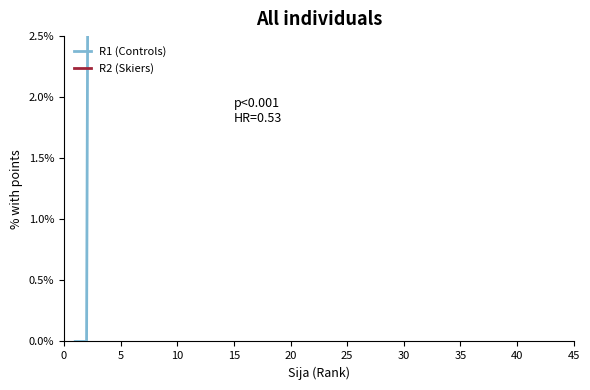

What is the sum of all R2 (Skiers) values?

324.0